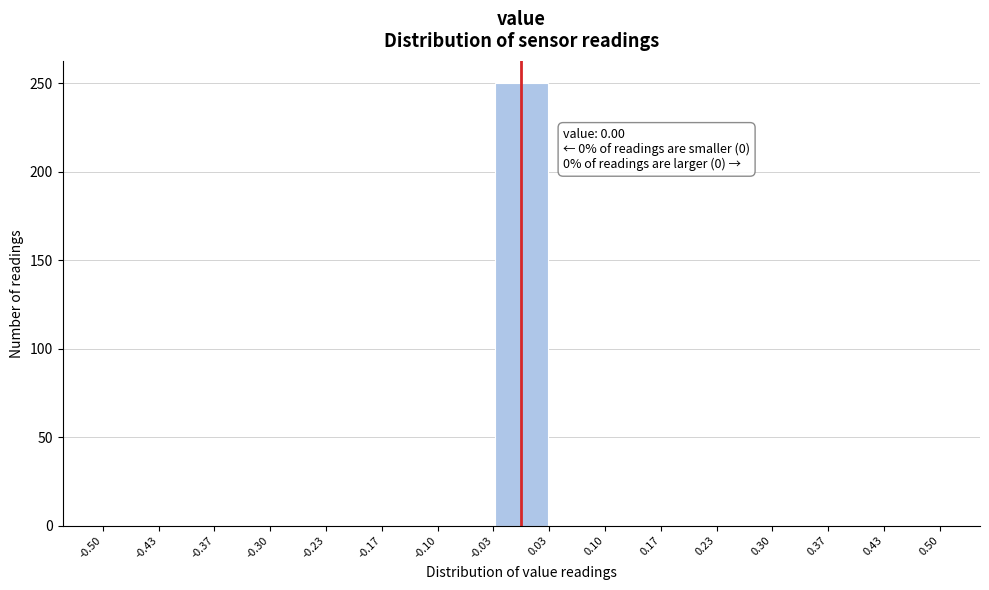

Over which range of the x-axis is the bar tallest?

-0.03 to 0.03